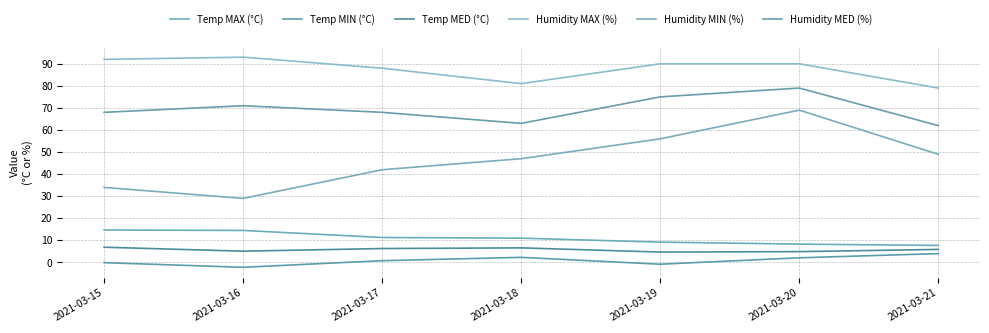

Reading left to right, what are all the values shown in this chart?

Temp MAX (°C): 14.7	14.5	11.3	11.0	9.2	8.3	7.7
Temp MIN (°C): -0.1	-2.2	0.8	2.3	-0.8	2.1	4.0
Temp MED (°C): 6.9	5.1	6.3	6.6	4.7	4.9	5.9
Humidity MAX (%): 92.0	93.0	88.0	81.0	90.0	90.0	79.0
Humidity MIN (%): 34.0	29.0	42.0	47.0	56.0	69.0	49.0
Humidity MED (%): 68.0	71.0	68.0	63.0	75.0	79.0	62.0